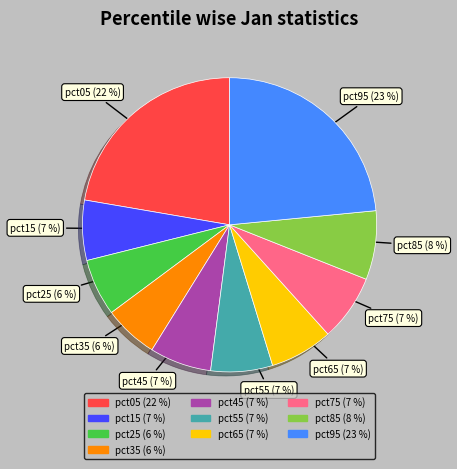

The pct75 slice represents 1% of the pie. True or false?

False